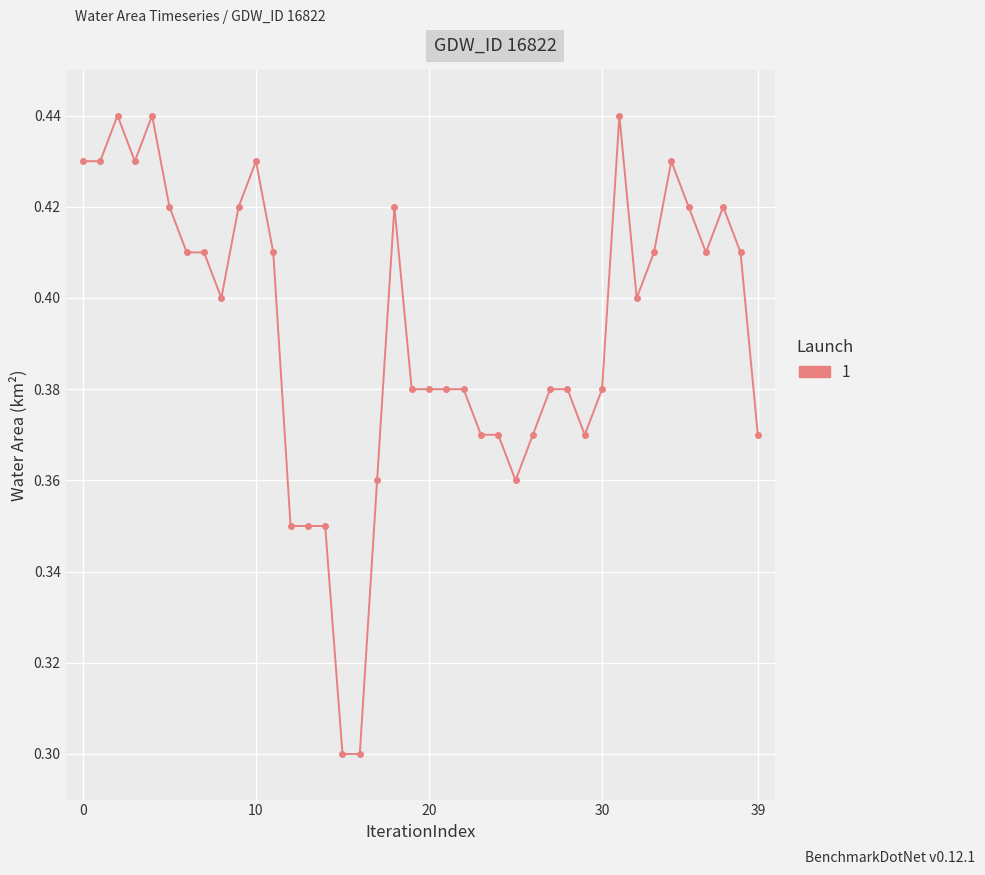

How many values are between 0 and 1?

40